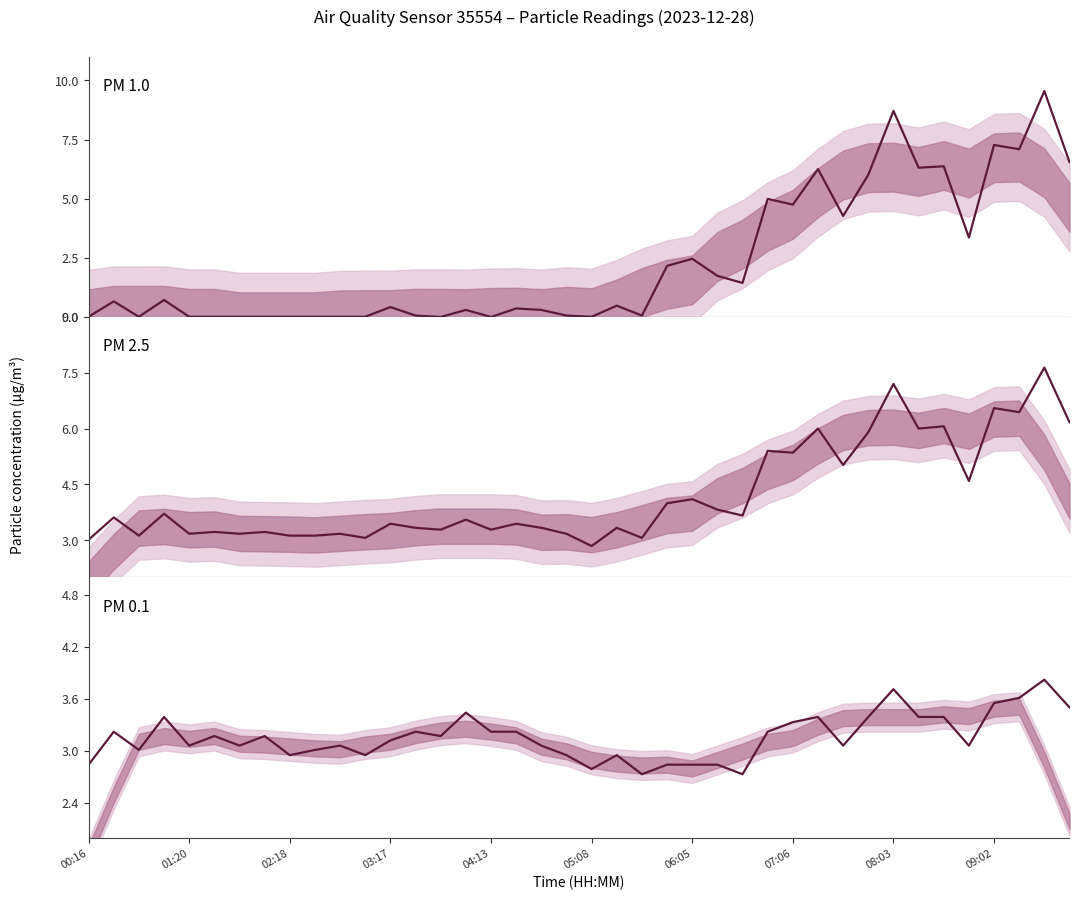

How many data points in P0 are less than 3?

11